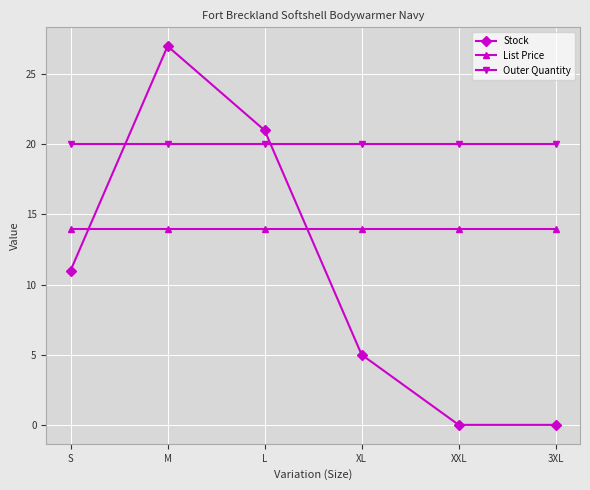

At which label is Stock closest to 13?

S